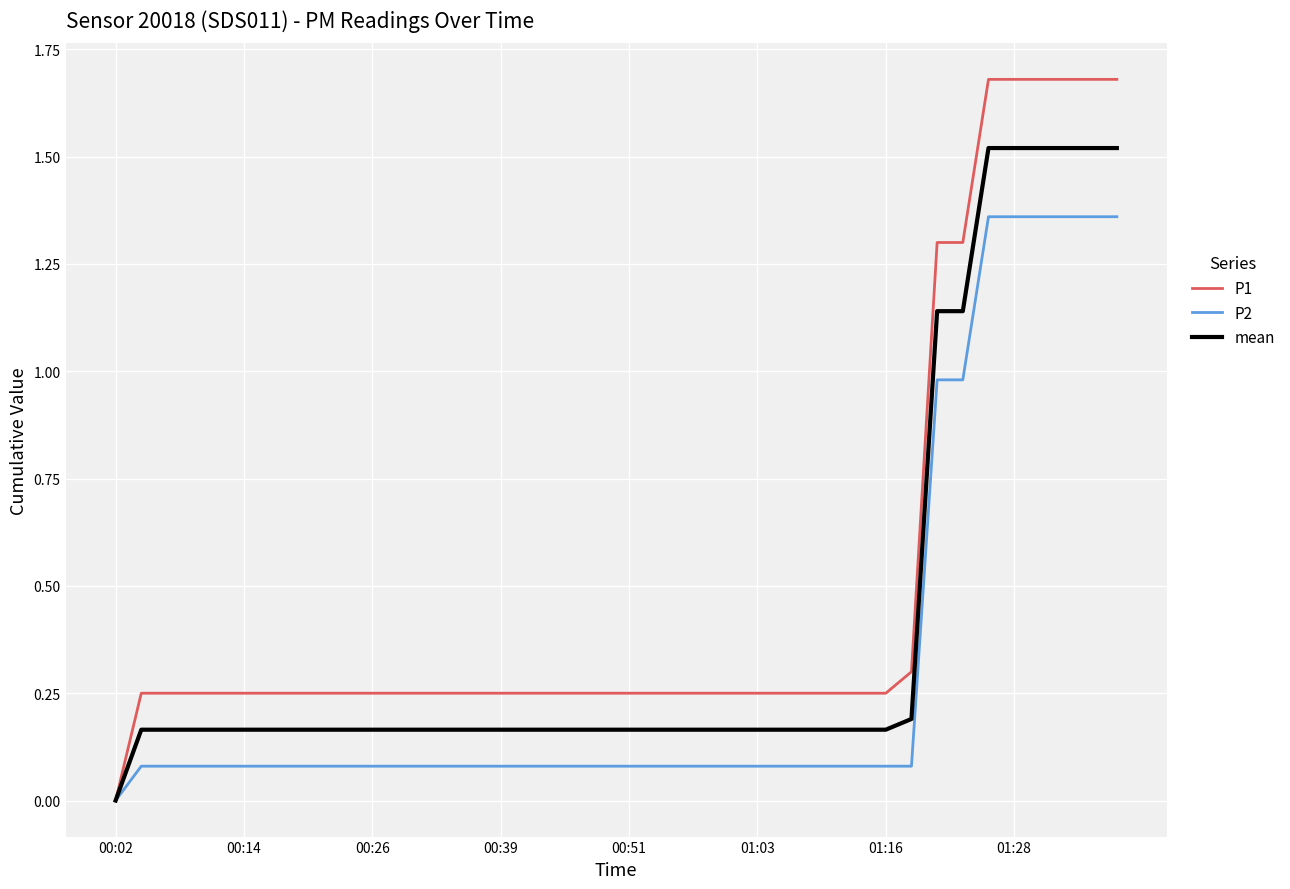

Rank the series by their maximum value, from highest to lowest.

P1, mean, P2